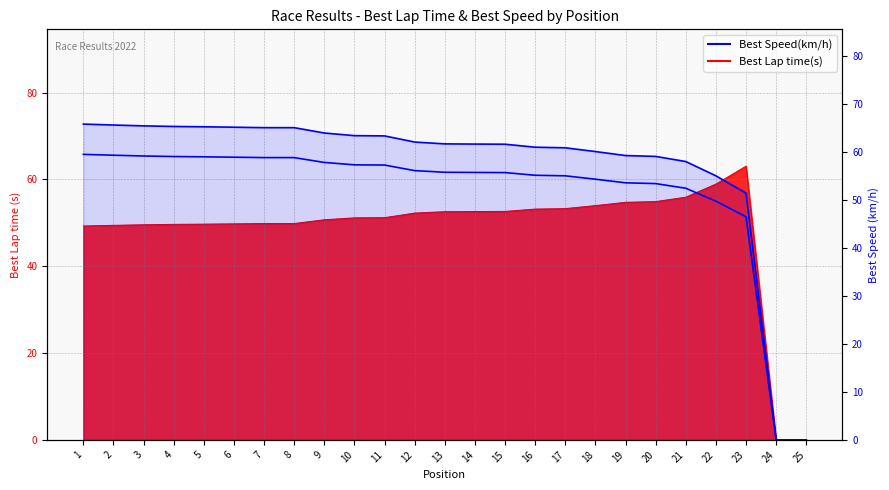

What is the change in value from 15 to 16?

-0.6